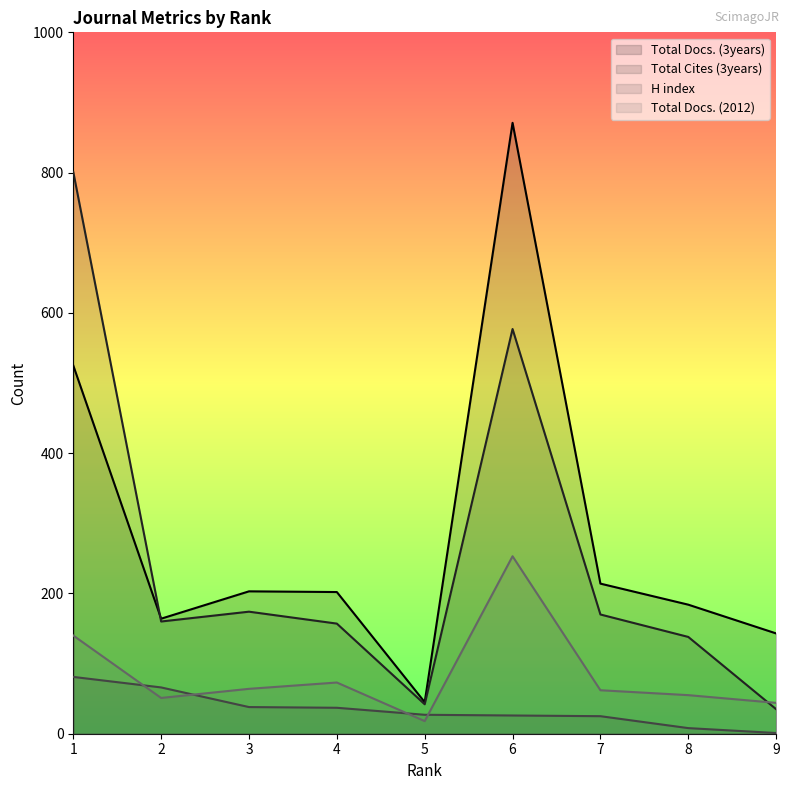

True or false: Total Docs. (2012) and Total Cites (3years) cross at least once.

True